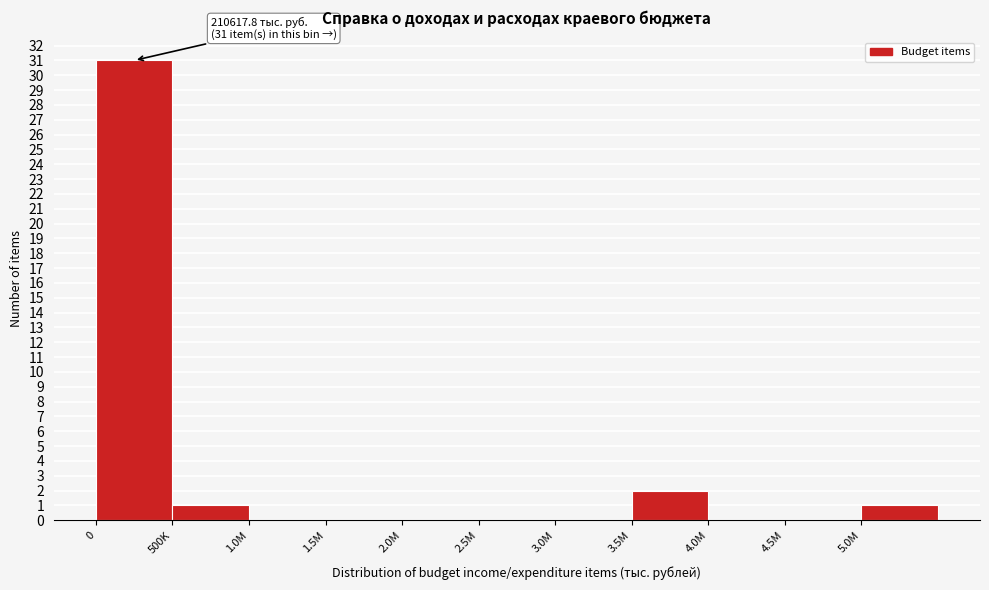

Reading right to left, what are all the values shown in this chart?

5.0M=1	4.5M=0	4.0M=0	3.5M=2	3.0M=0	2.5M=0	2.0M=0	1.5M=0	1.0M=0	500K=1	0=31